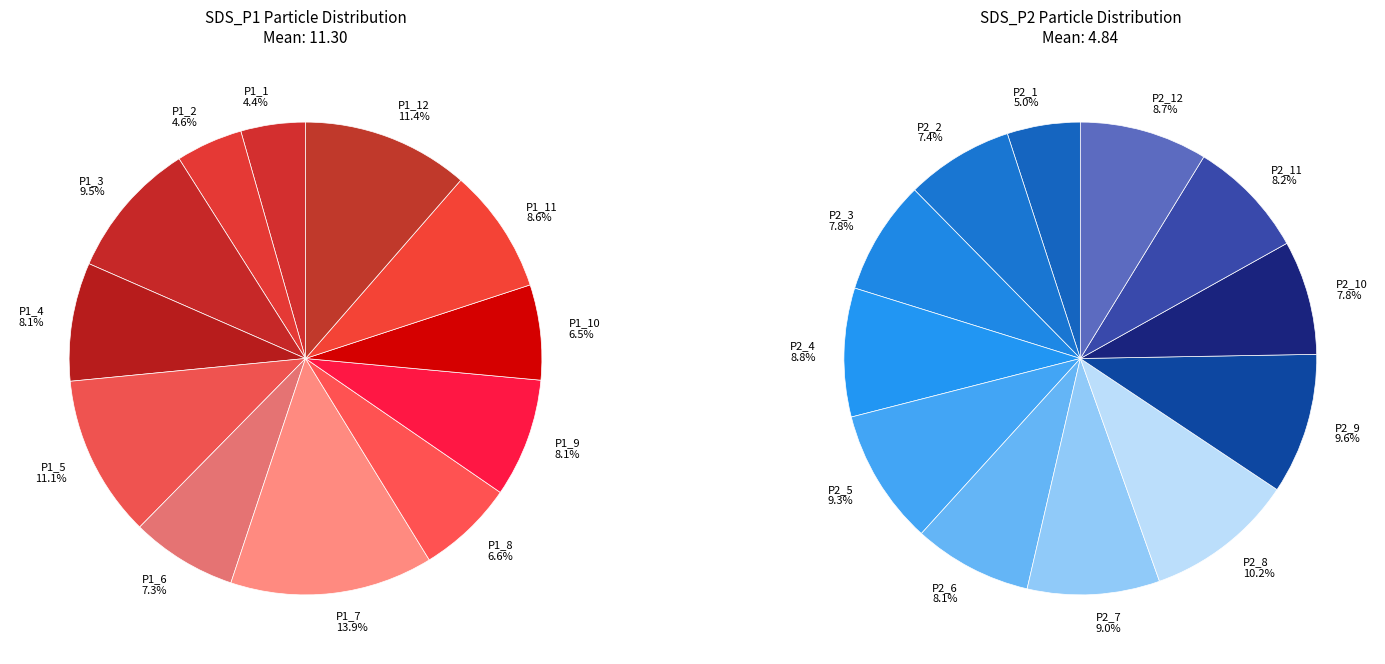

Is it true that 8 is 17% of the pie?

False